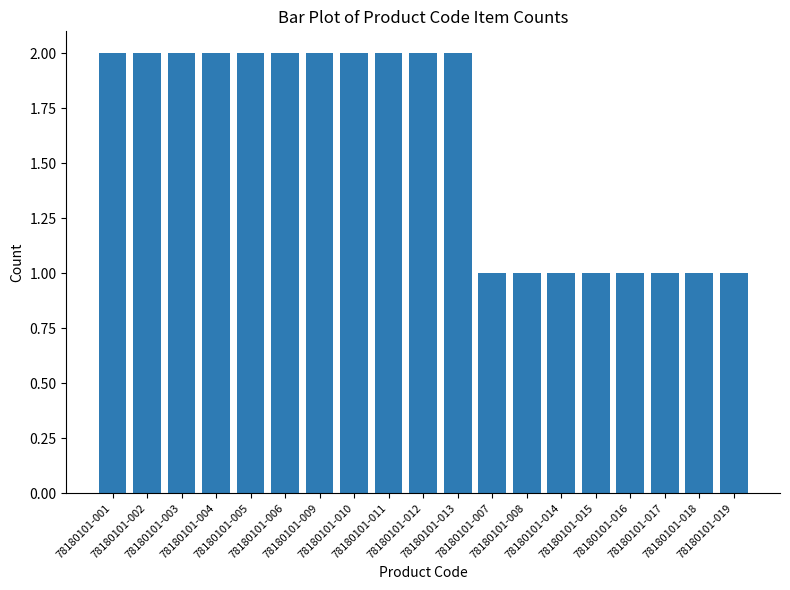

What is the greatest value displayed?

2